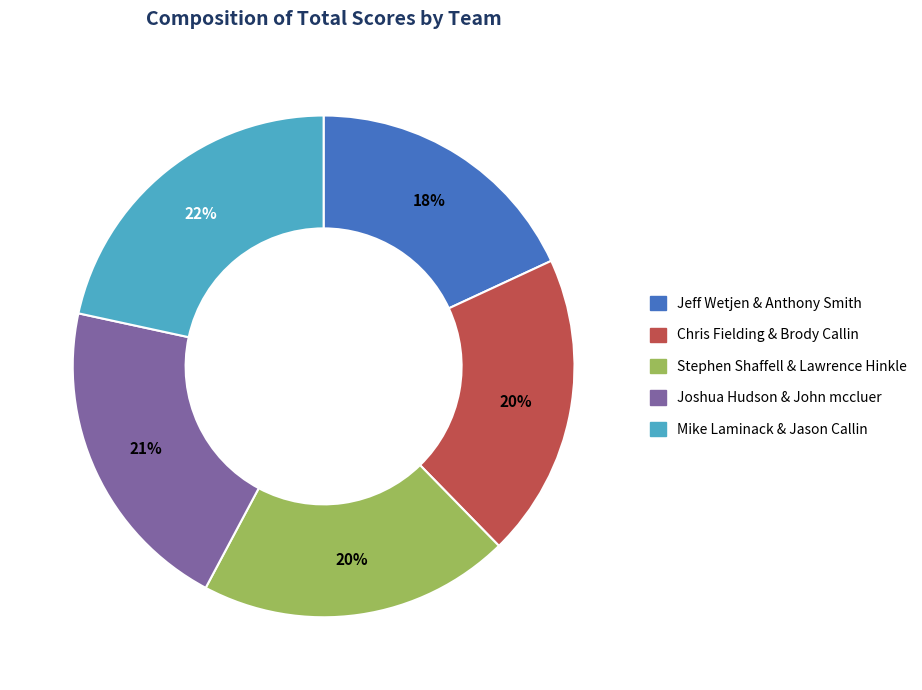

Which category has the smallest portion of the pie?

Jeff Wetjen & Anthony Smith